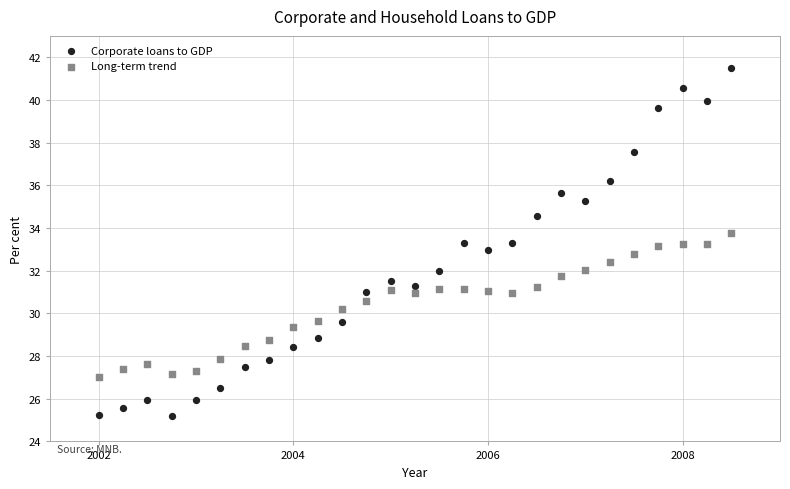

Across all data points, what is the range of Y values (max minus min)?

16.3